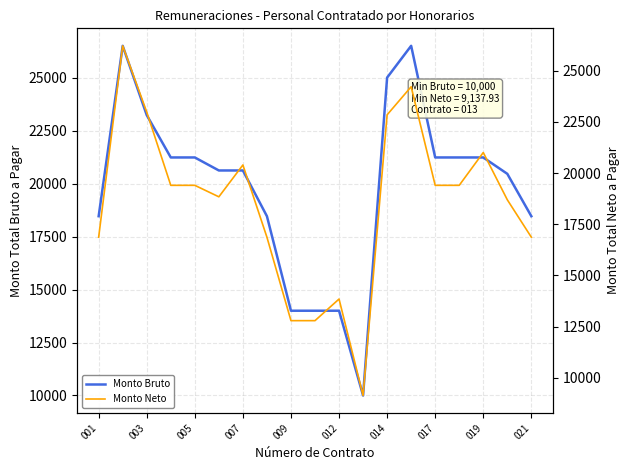

The value of Monto Bruto at 021 is 18460. True or false?

True